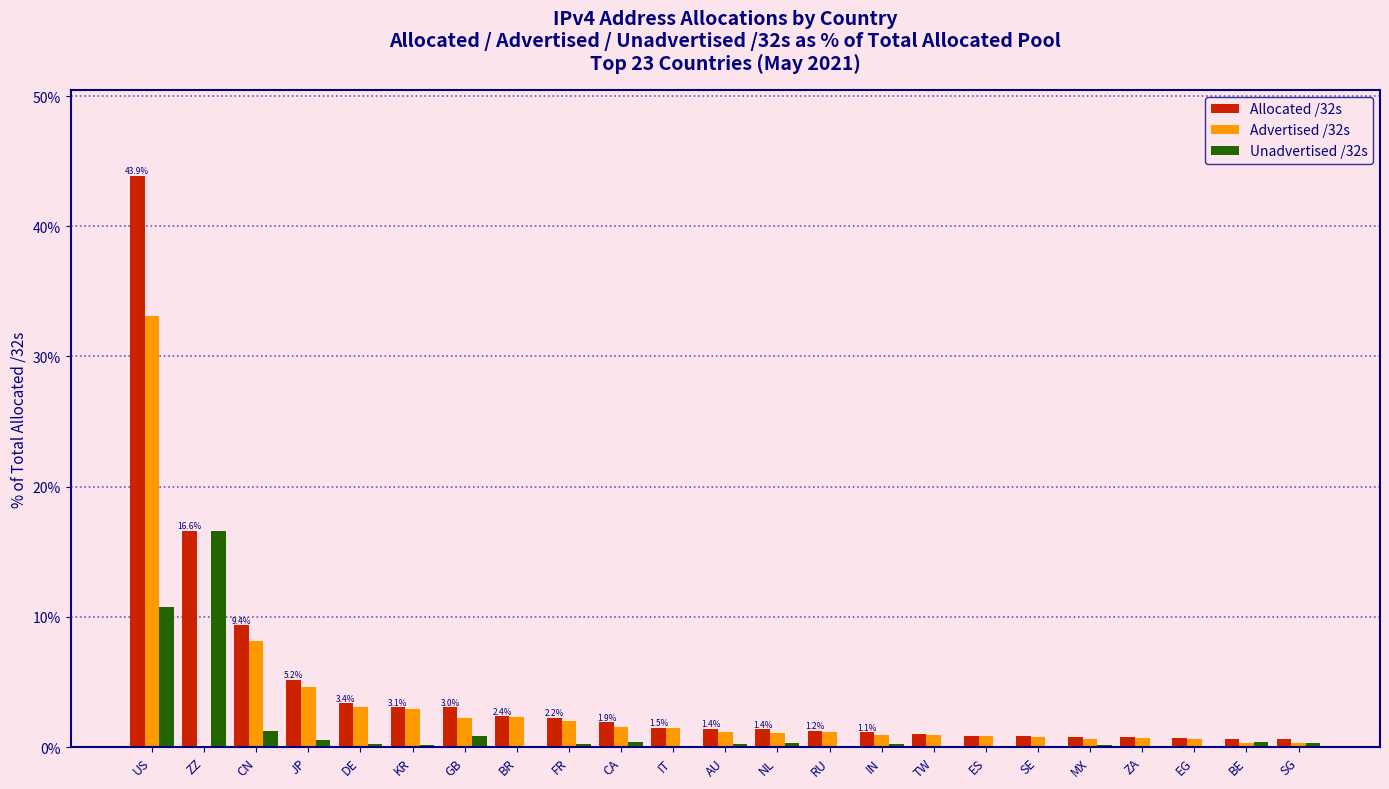

What is the sum of all Advertised /32s values?

70.7